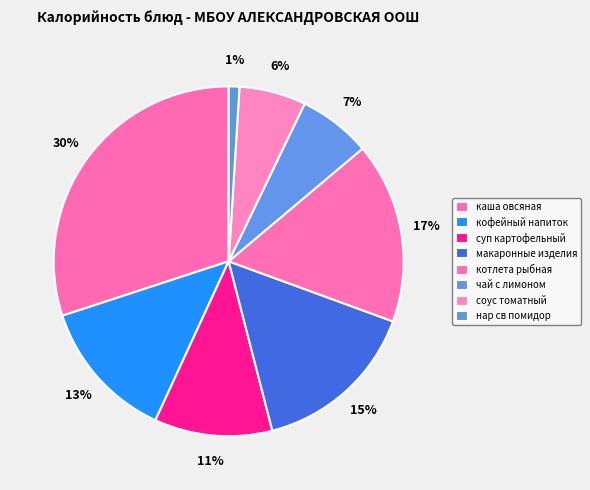

To the nearest percent, what is the combined percentage of кофейный напиток and каша овсяная?

43%